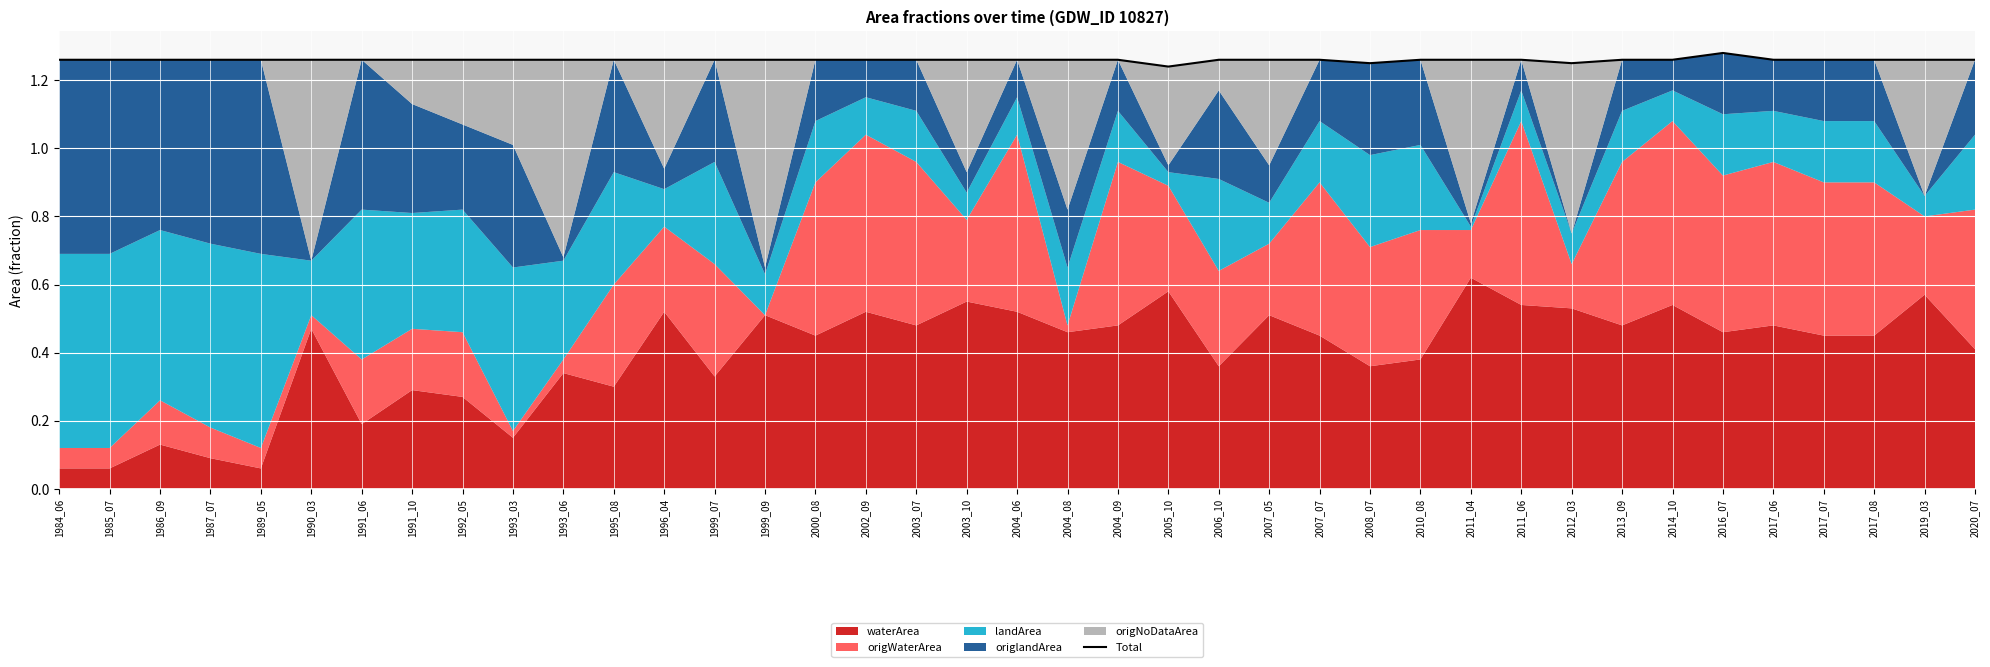

The value at 1999_07 is 1.3. True or false?

True